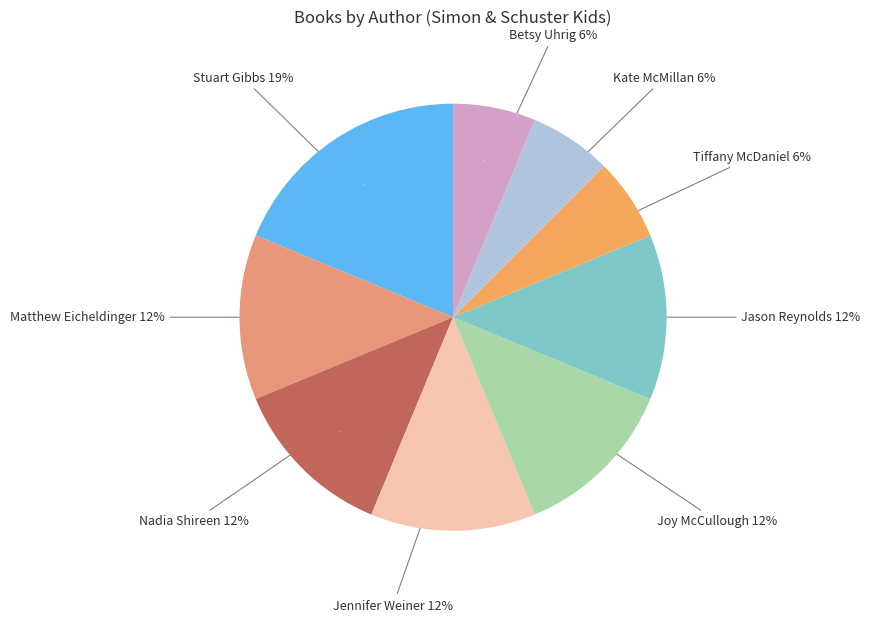

Which category has the biggest portion of the pie?

Stuart Gibbs